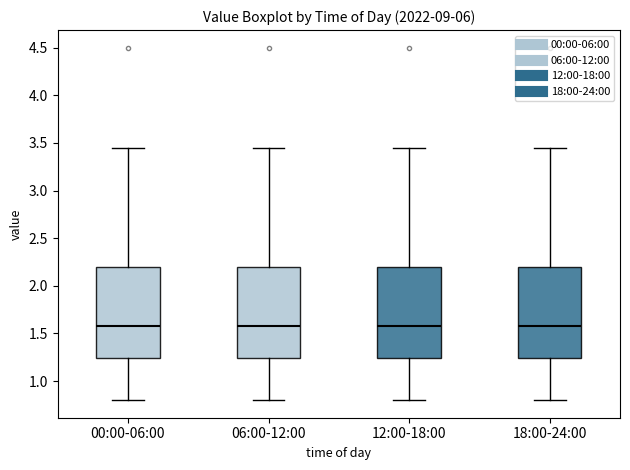

Reading left to right, transcribe this box plot: for each box, give where its median line is, the range the box spans, and where its two whiskers end, as read against the y-axis. The values are not printed on the chart, so give them approximately, as read against the axis.

00:00-06:00: median 1.60, box 1.25 to 2.20, whiskers 0.80 to 3.45
06:00-12:00: median 1.60, box 1.25 to 2.20, whiskers 0.80 to 3.45
12:00-18:00: median 1.60, box 1.25 to 2.20, whiskers 0.80 to 3.45
18:00-24:00: median 1.60, box 1.25 to 2.20, whiskers 0.80 to 3.45